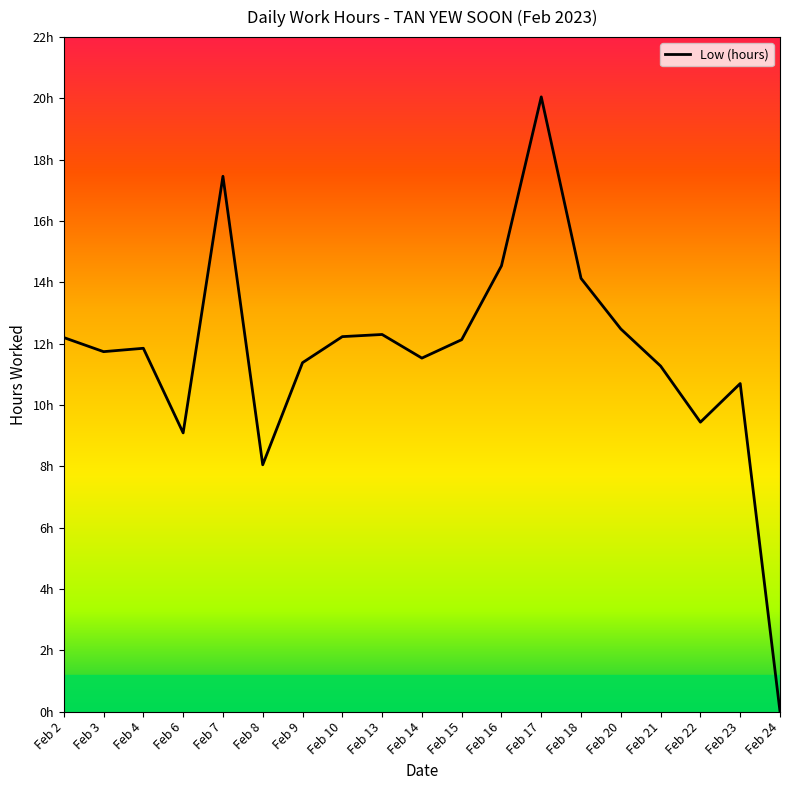

What is the average value?

11.7